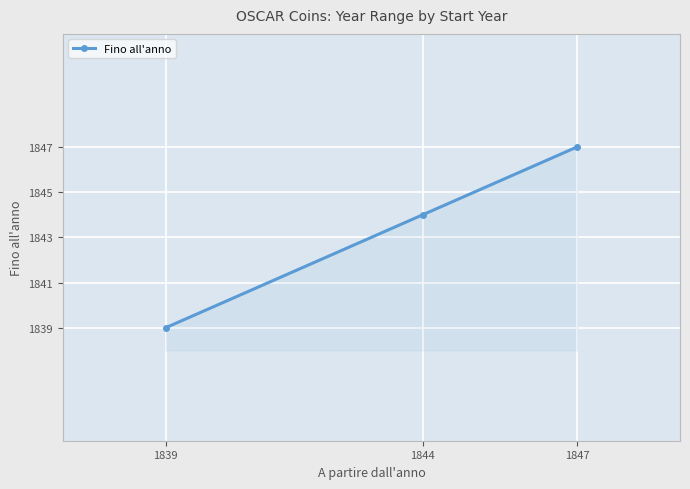

List the labels in order of value, smallest first.

1839, 1844, 1847